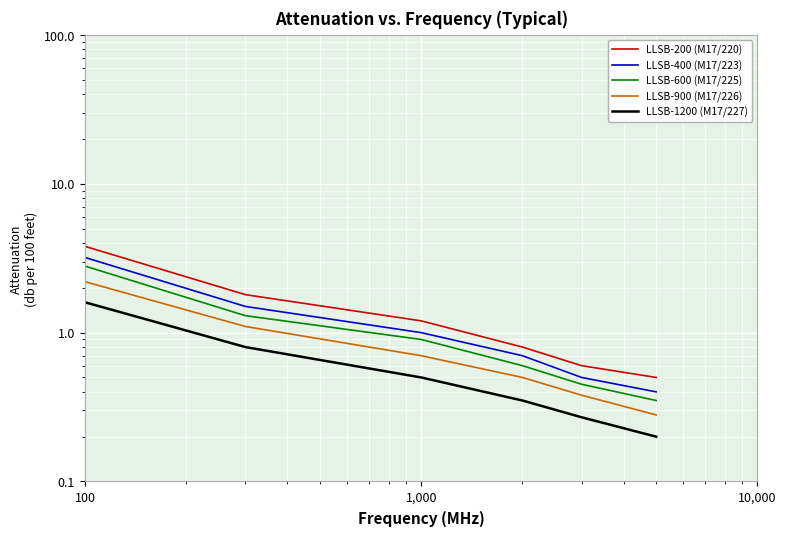

The LLSB-400 (M17/223) series shows 110.2 at 100. True or false?

False